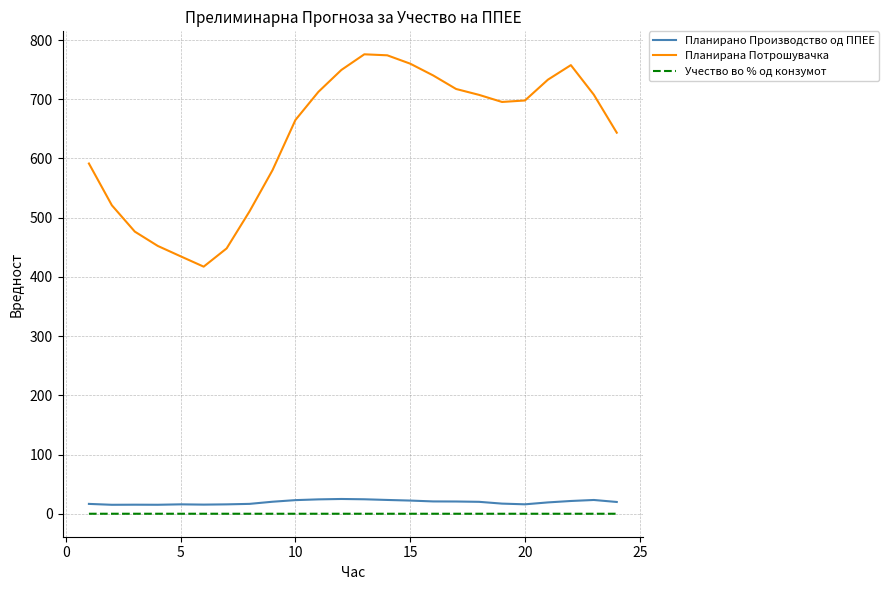

Which series has the largest total across all categories?

Планирана Потрошувачка